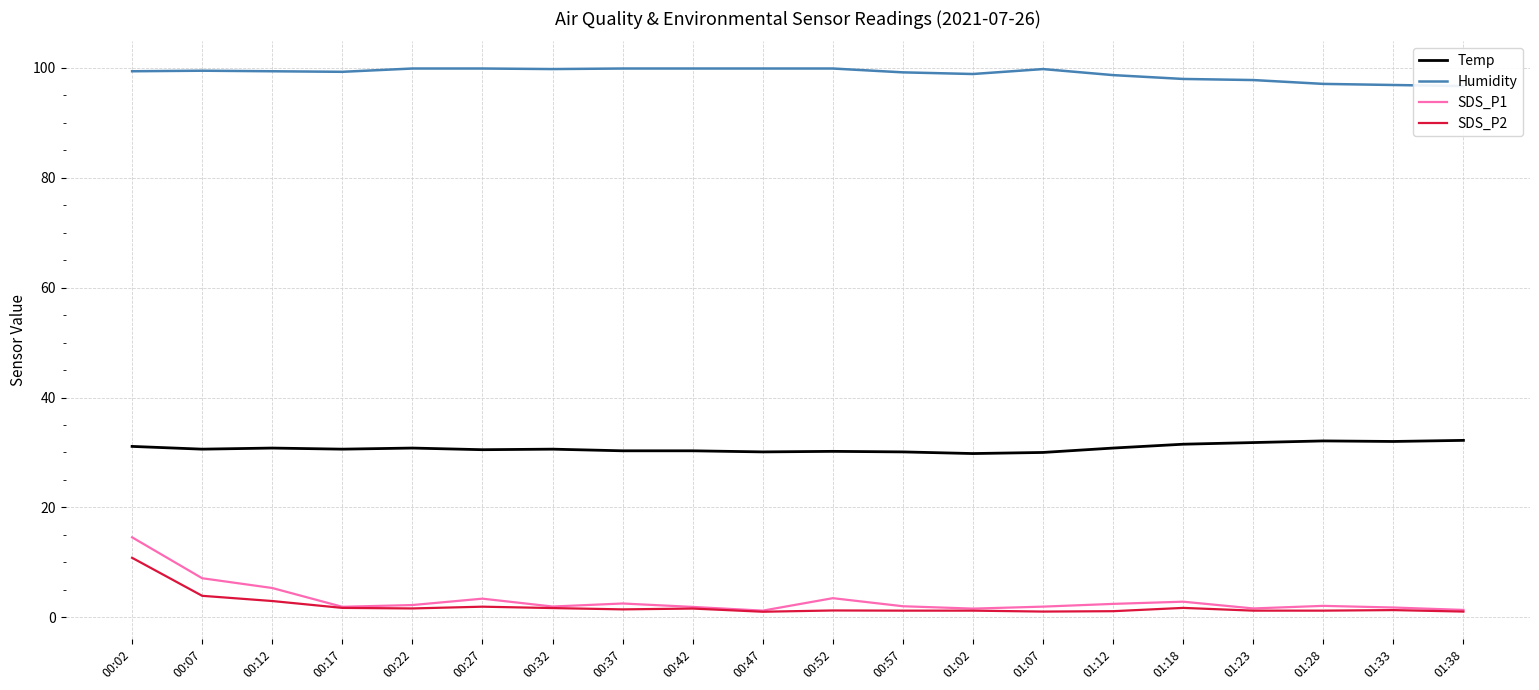

Which series changed the most between 00:37 and 01:12?

Humidity